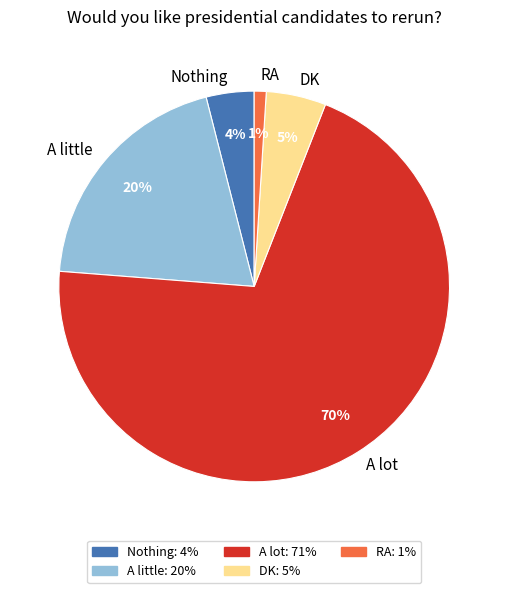

To the nearest percent, what percentage of the pie is A lot?

70%